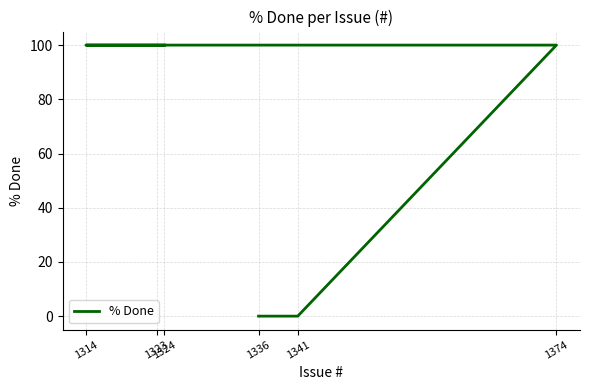

What is the difference between the second highest and minimum values?

100